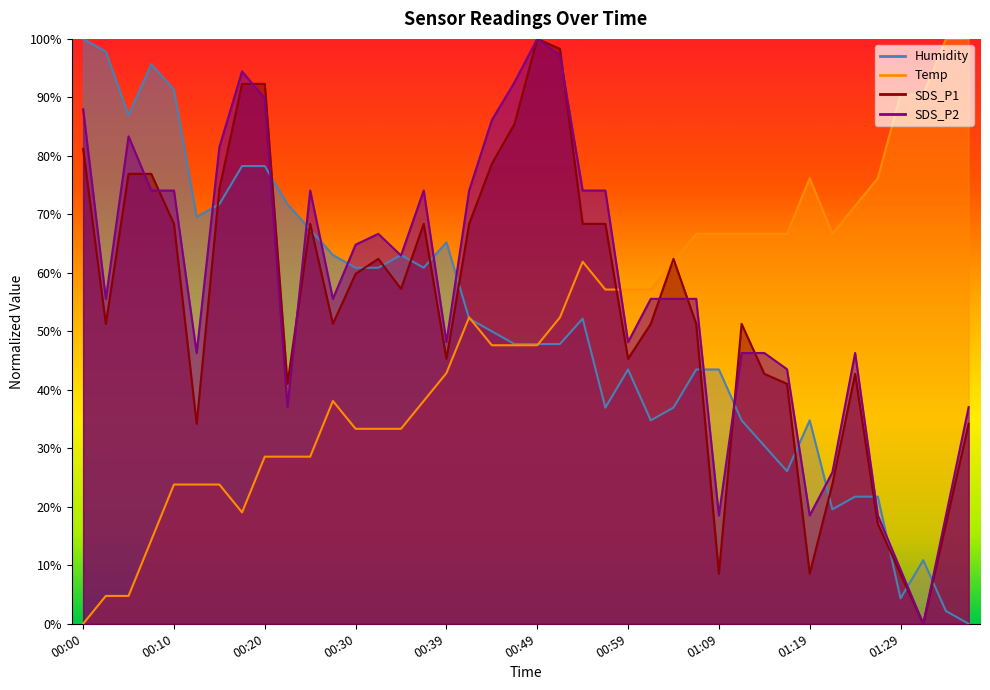

Reading left to right, what are all the values shown in this chart?

SDS_P1: 81.2	51.3	76.9	76.9	68.4	34.2	74.4	92.3	92.3	41.0	68.4	51.3	59.8	62.4	57.3	68.4	45.3	68.4	78.6	85.5	100.0	98.3	68.4	68.4	45.3	51.3	62.4	51.3	8.5	51.3	42.7	41.0	8.5	23.9	42.7	17.1	8.5	0.0	17.1	34.2
SDS_P2: 88.0	55.6	83.3	74.1	74.1	46.3	81.5	94.4	89.8	37.0	74.1	55.6	64.8	66.7	63.0	74.1	48.1	74.1	86.1	92.6	100.0	97.2	74.1	74.1	48.1	55.6	55.6	55.6	18.5	46.3	46.3	43.5	18.5	25.9	46.3	18.5	9.3	0.0	18.5	37.0
Temp: 0.0	4.8	4.8	14.3	23.8	23.8	23.8	19.0	28.6	28.6	28.6	38.1	33.3	33.3	33.3	38.1	42.9	52.4	47.6	47.6	47.6	52.4	61.9	57.1	57.1	57.1	61.9	66.7	66.7	66.7	66.7	66.7	76.2	66.7	71.4	76.2	90.5	90.5	100.0	100.0
Humidity: 100.0	97.8	87.0	95.7	91.3	69.6	71.7	78.3	78.3	71.7	67.4	63.0	60.9	60.9	63.0	60.9	65.2	52.2	50.0	47.8	47.8	47.8	52.2	37.0	43.5	34.8	37.0	43.5	43.5	34.8	30.4	26.1	34.8	19.6	21.7	21.7	4.3	10.9	2.2	0.0